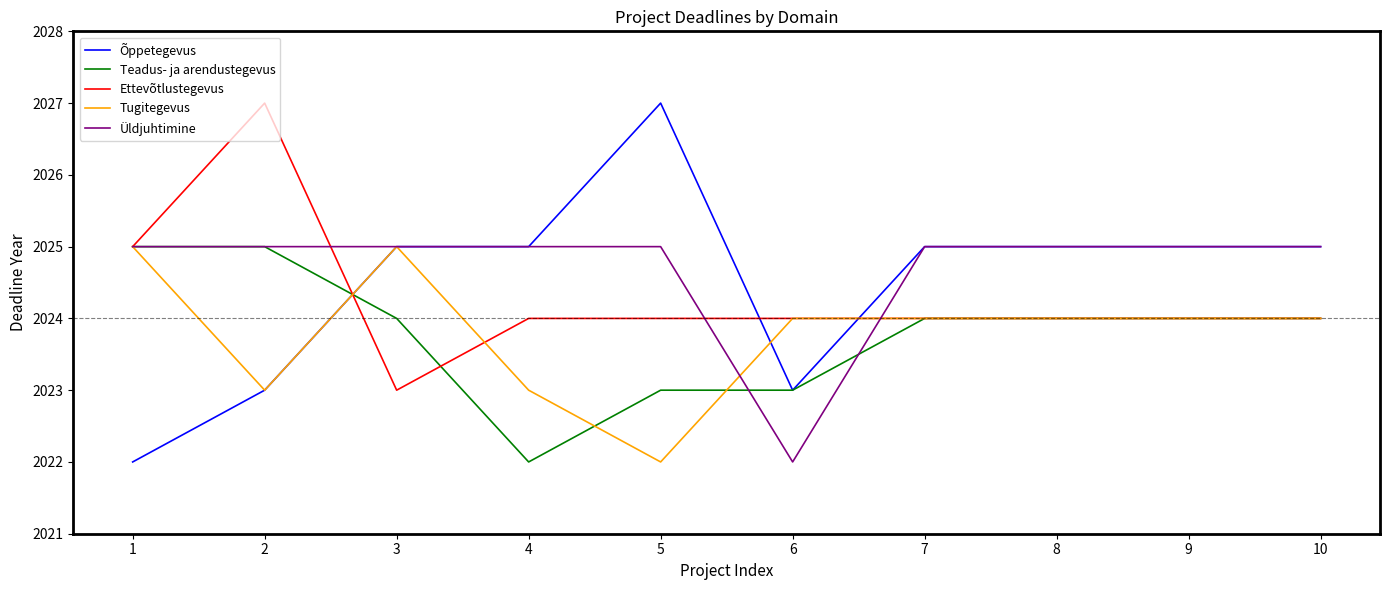

Count the number of categories in the chart.

10